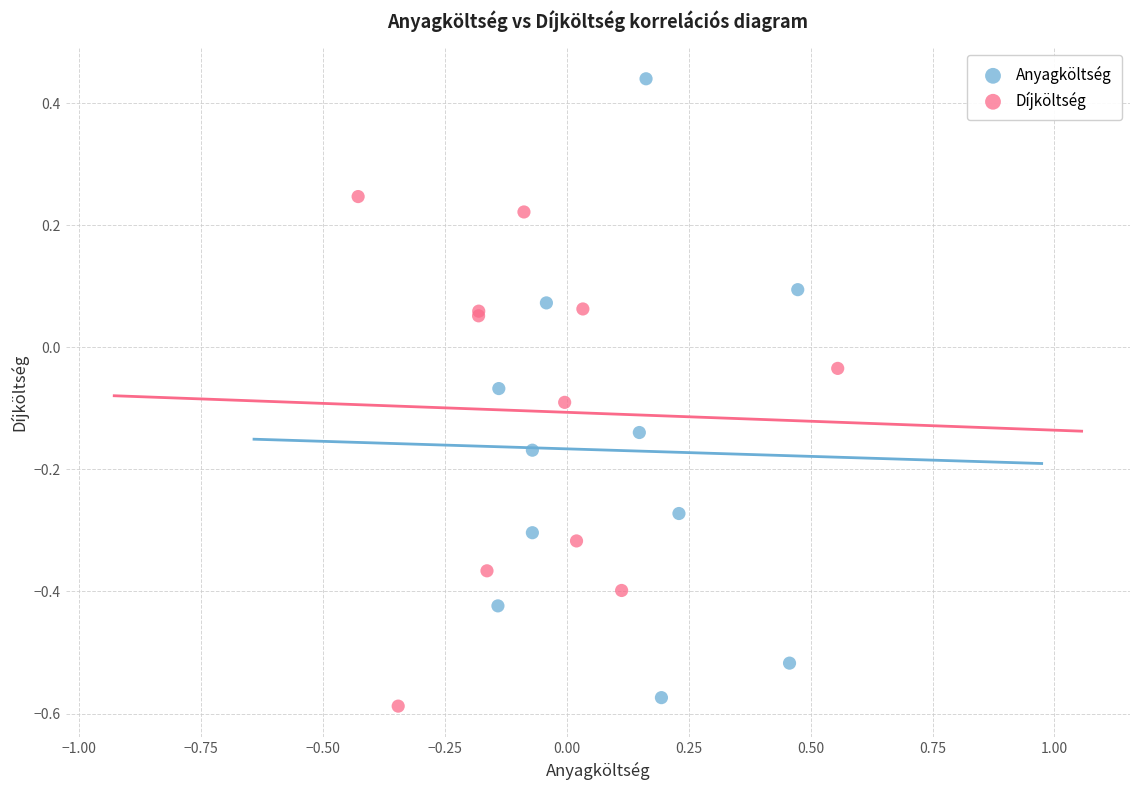

Which series contains the highest Y value?

Anyagköltség